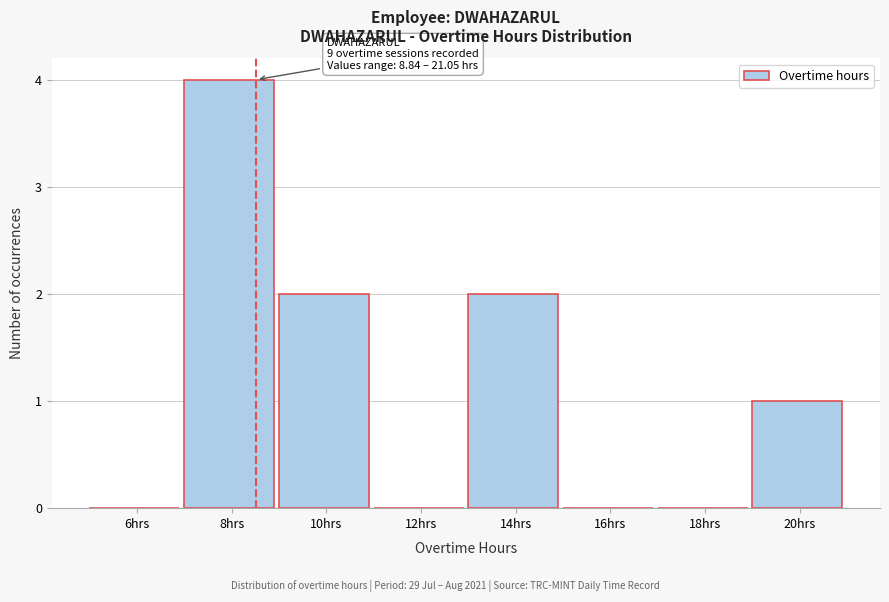

Reading left to right, what are all the values shown in this chart?

6hrs=0	8hrs=4	10hrs=2	12hrs=0	14hrs=2	16hrs=0	18hrs=0	20hrs=1